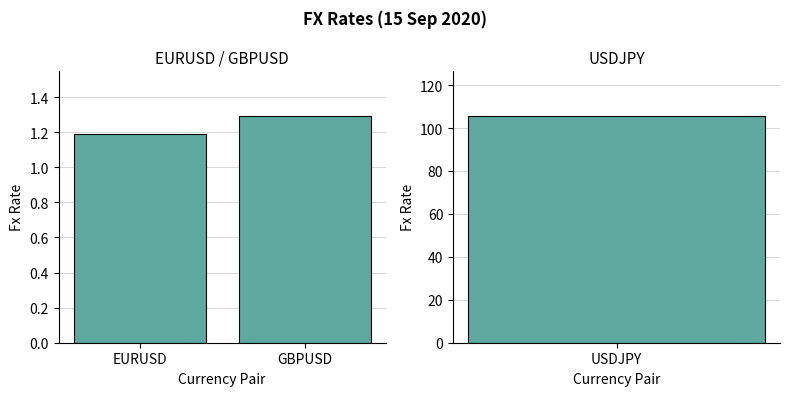

The chart shows a value of 1.3 at GBPUSD. True or false?

True